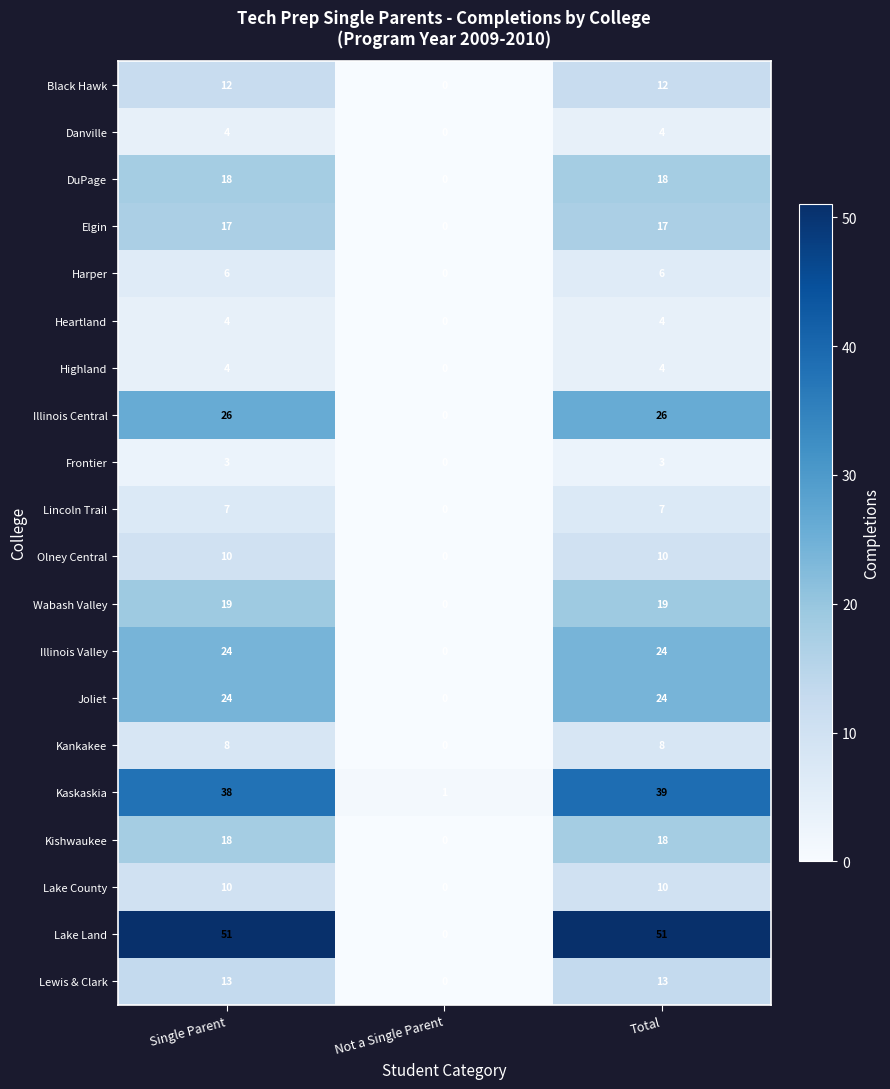

At which category is the sum across all series the highest?

Total